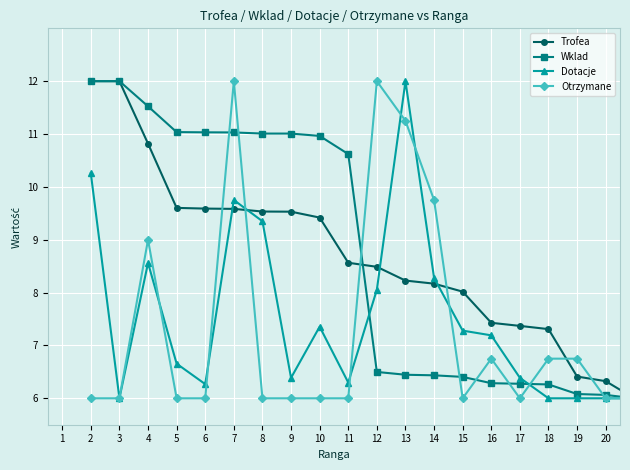

What is the minimum value shown in the chart?

6.0